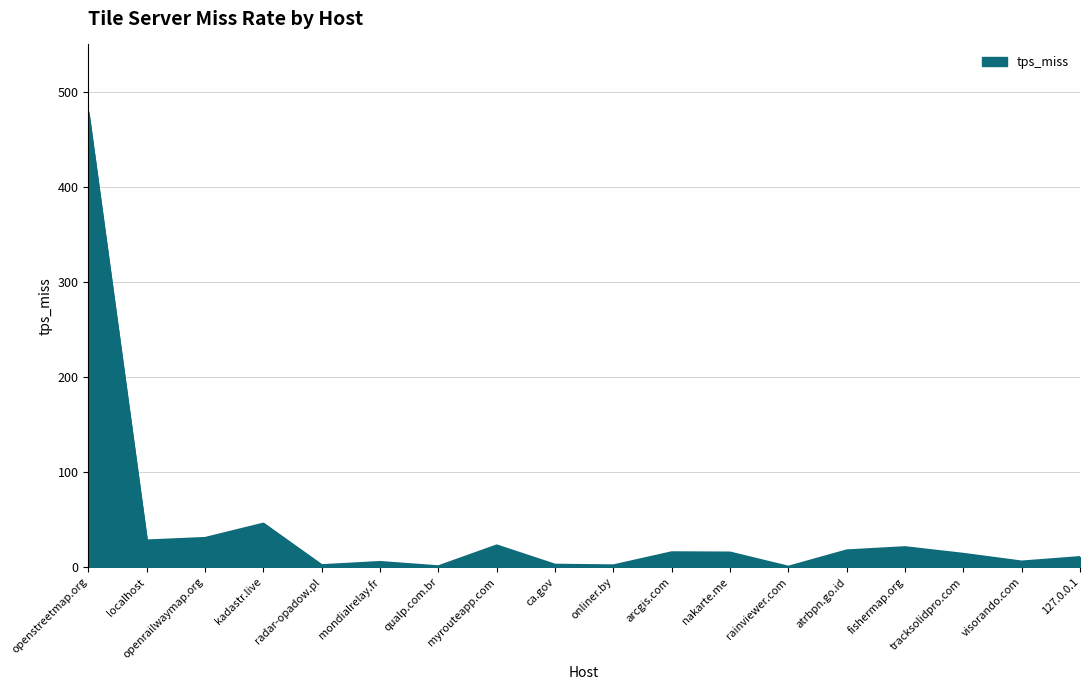

Approximately how many times larger is the value at mondialrelay.fr compared to openrailwaymap.org?

0.2